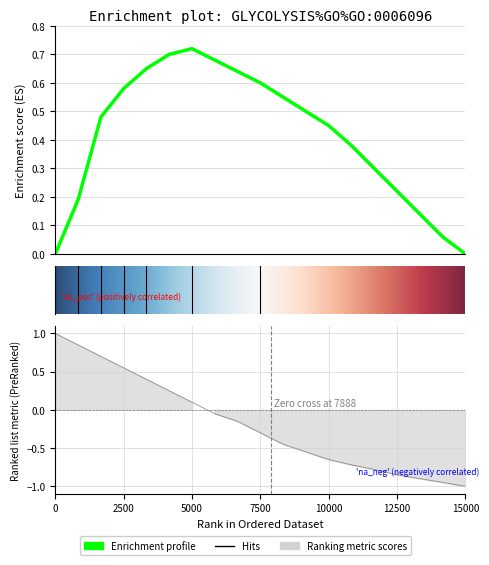

The value of Enrichment profile at 30 is 0.7. True or false?

False